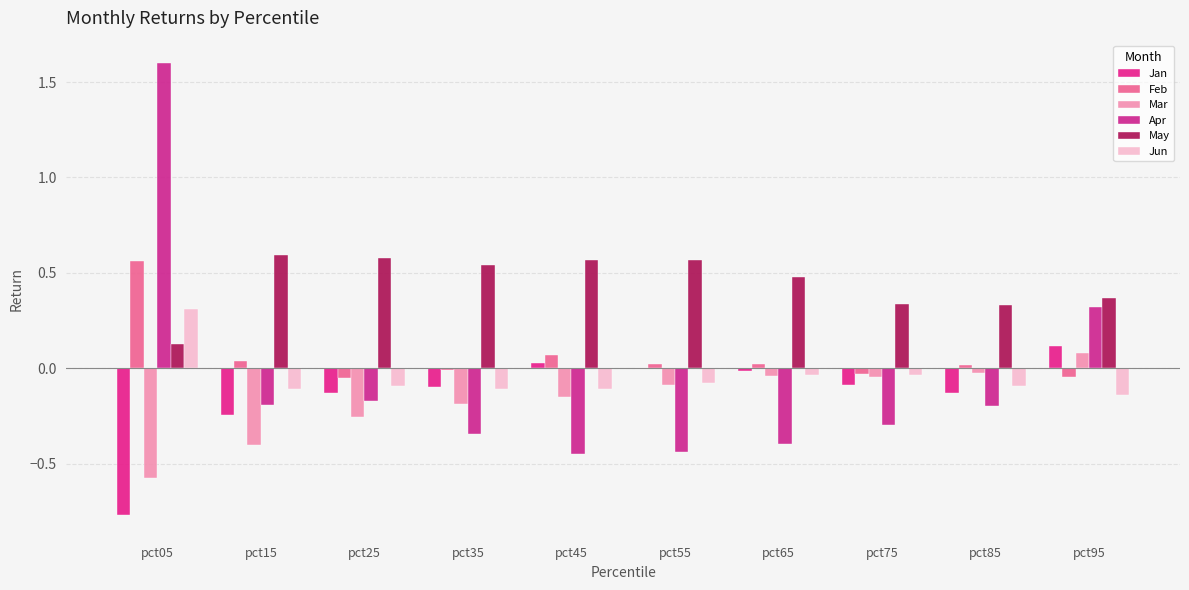

How many distinct data groups are displayed?

6